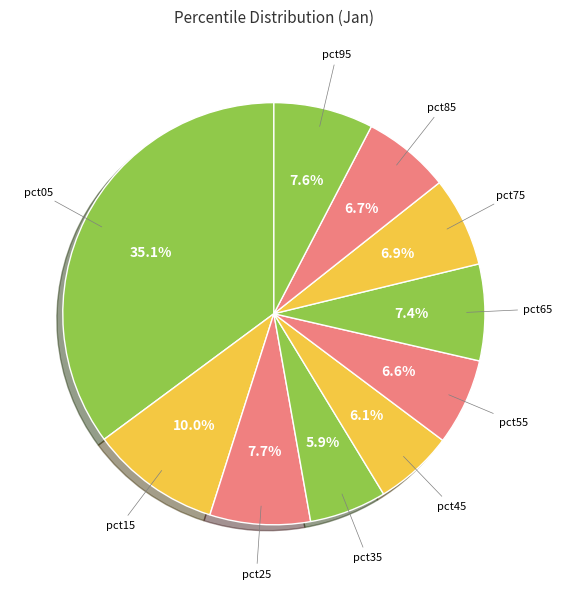

To the nearest percent, what is the average slice percentage?

10%